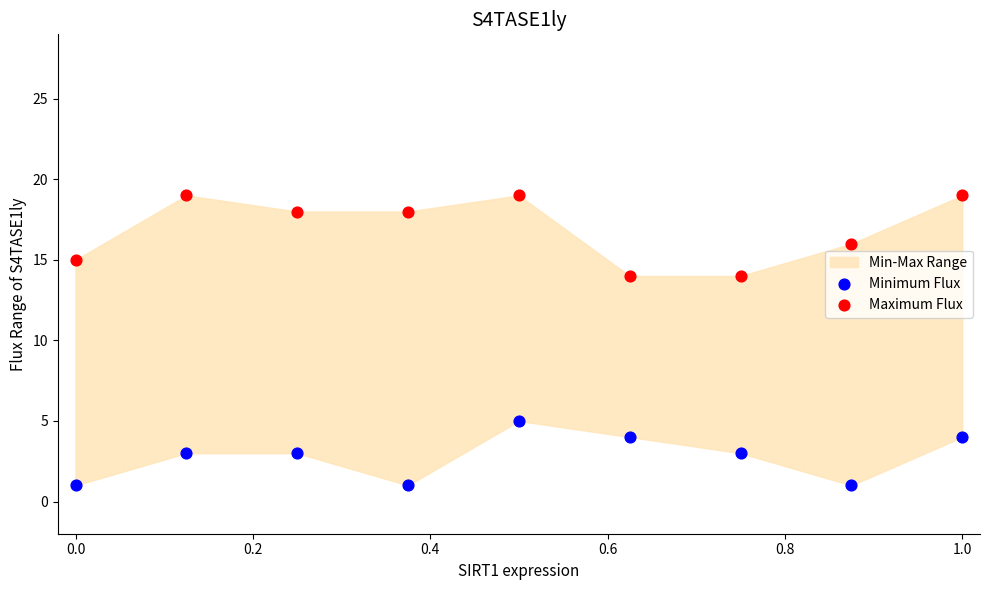

Which series contains the highest Y value?

Maximum Flux